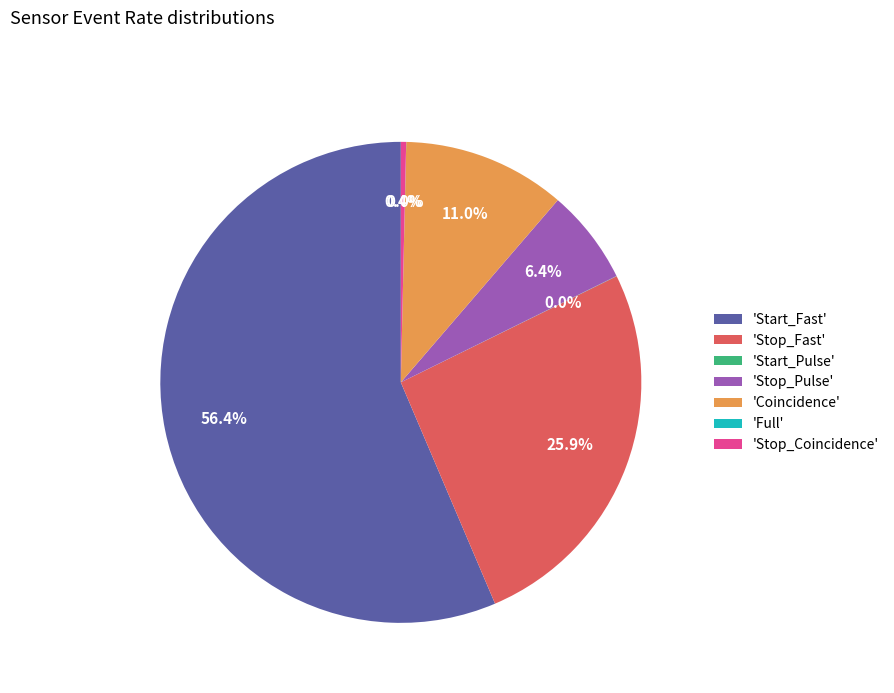

Which category has the biggest portion of the pie?

'Start_Fast'